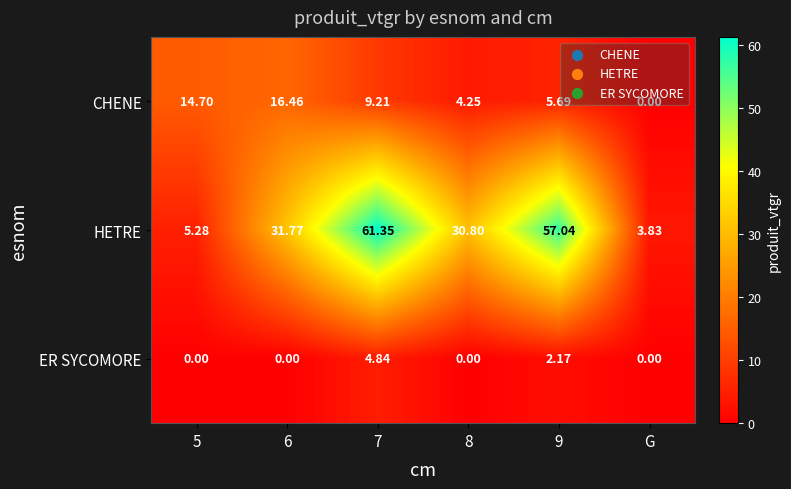

Rank the series at 8 from highest to lowest value.

HETRE, CHENE, ER SYCOMORE